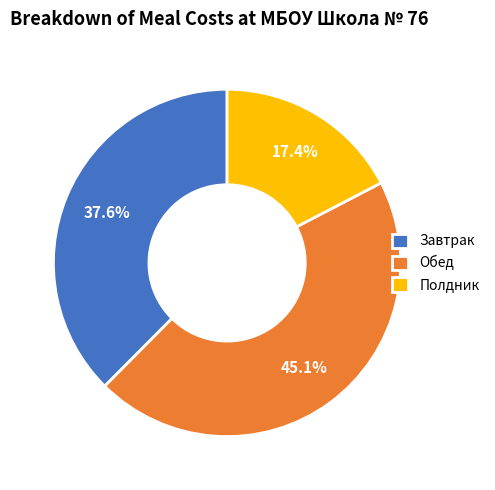

Between Обед and Завтрак, which is larger?

Обед